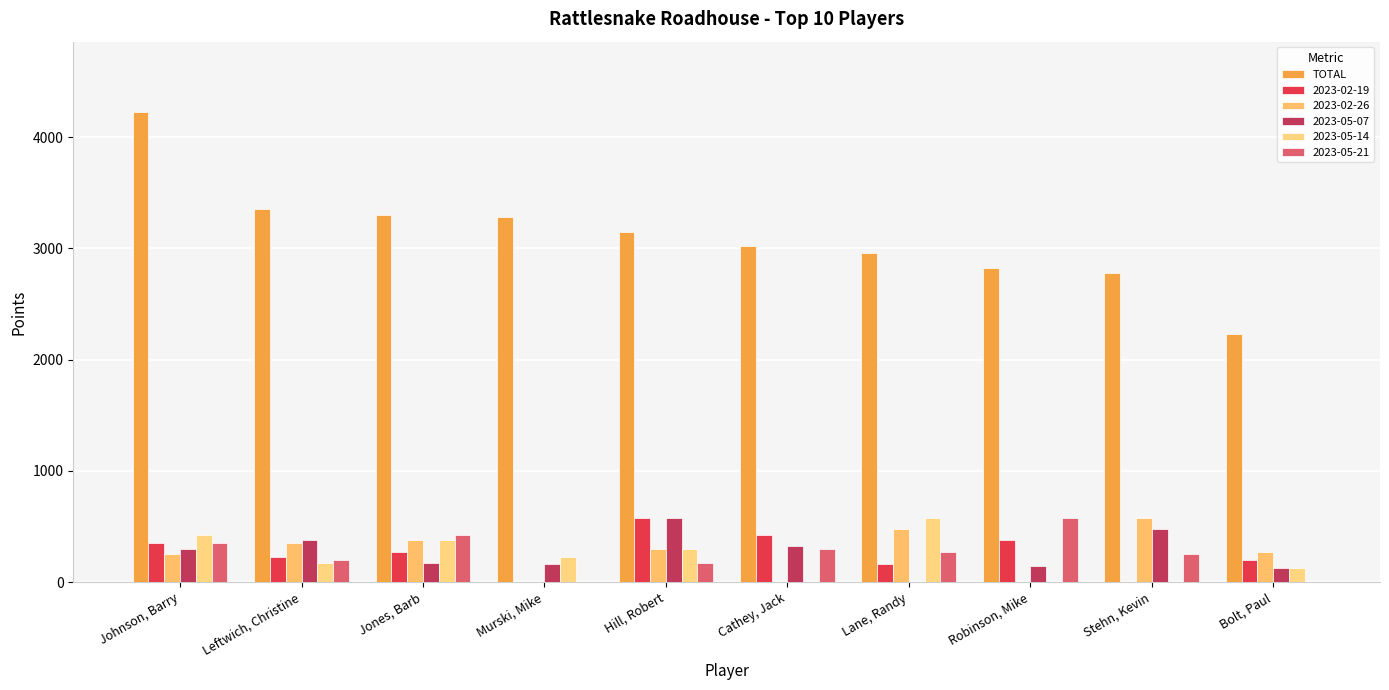

How many data points does each series have?

10